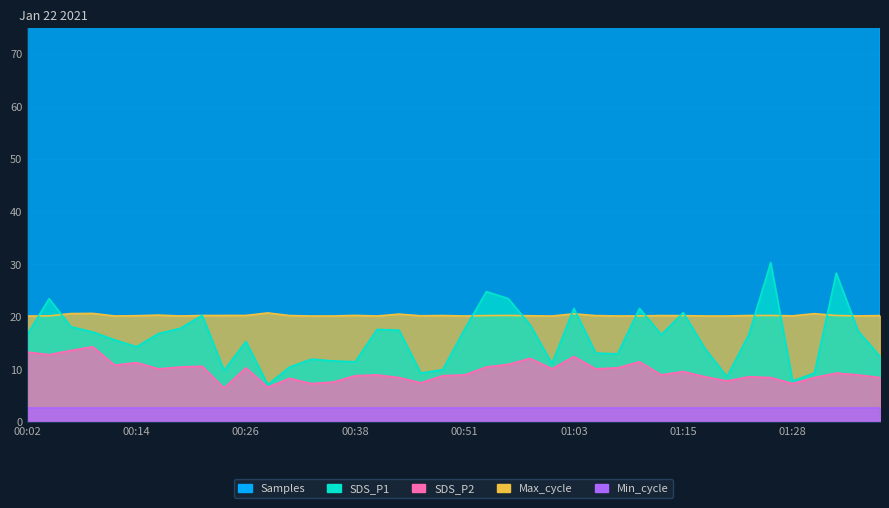

Where is the first local maximum for SDS_P1?

00:04